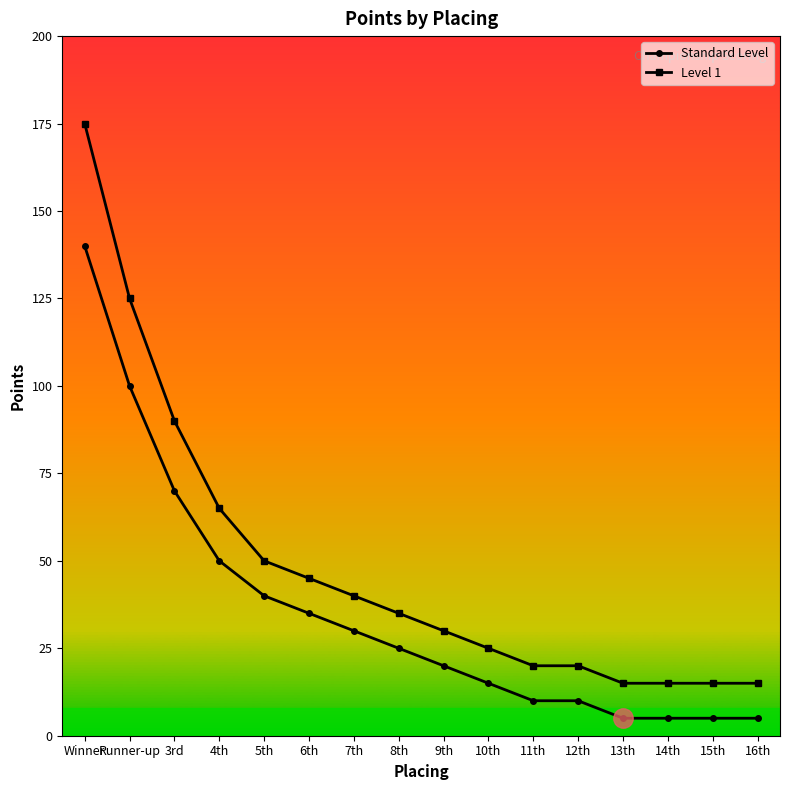

At 4th, list the series in order from largest to smallest.

Level 1, Standard Level